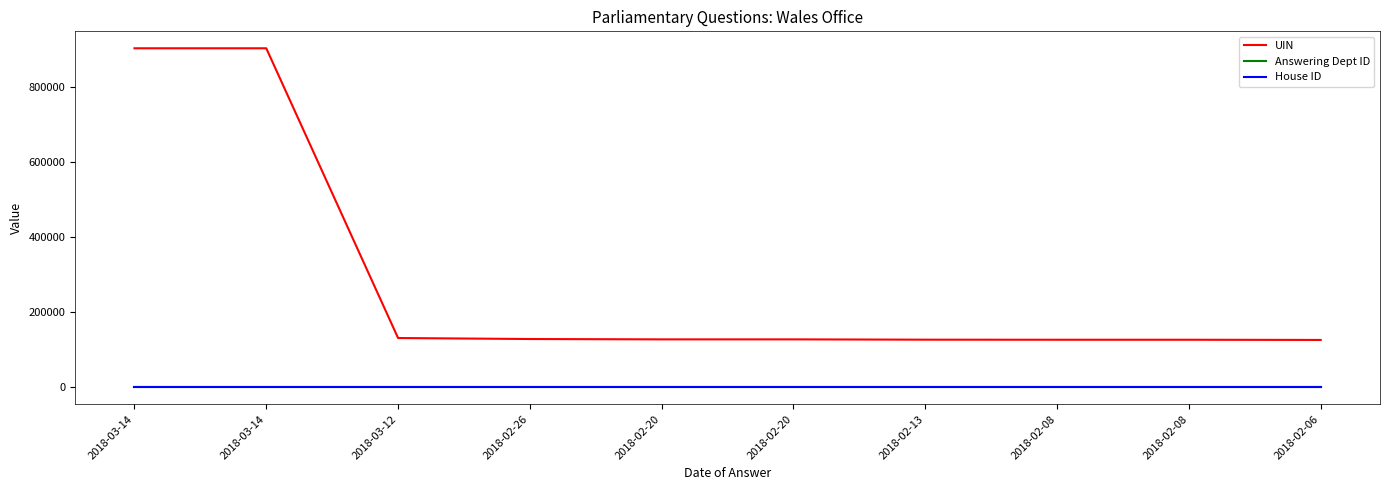

Is the value of Answering Dept ID at 2018-02-13 greater than the value of House ID at 2018-02-08?

Yes